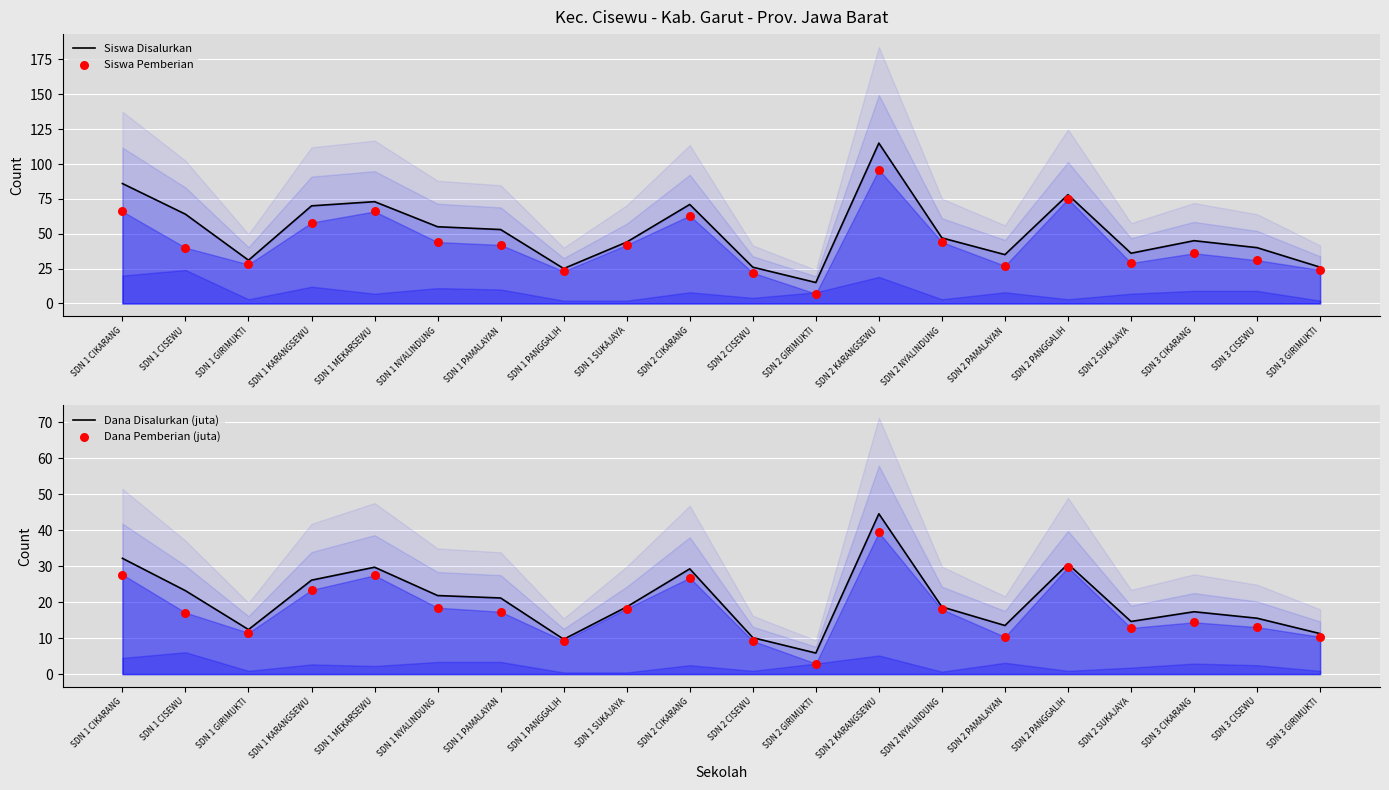

Is the value of Siswa Pemberian at SDN 1 PANGGALIH greater than the value of Dana Pemberian (juta) at SDN 2 CISEWU?

Yes